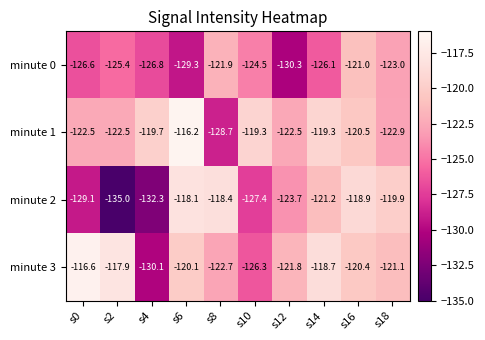

What is the total value across all series at s4?

-508.9